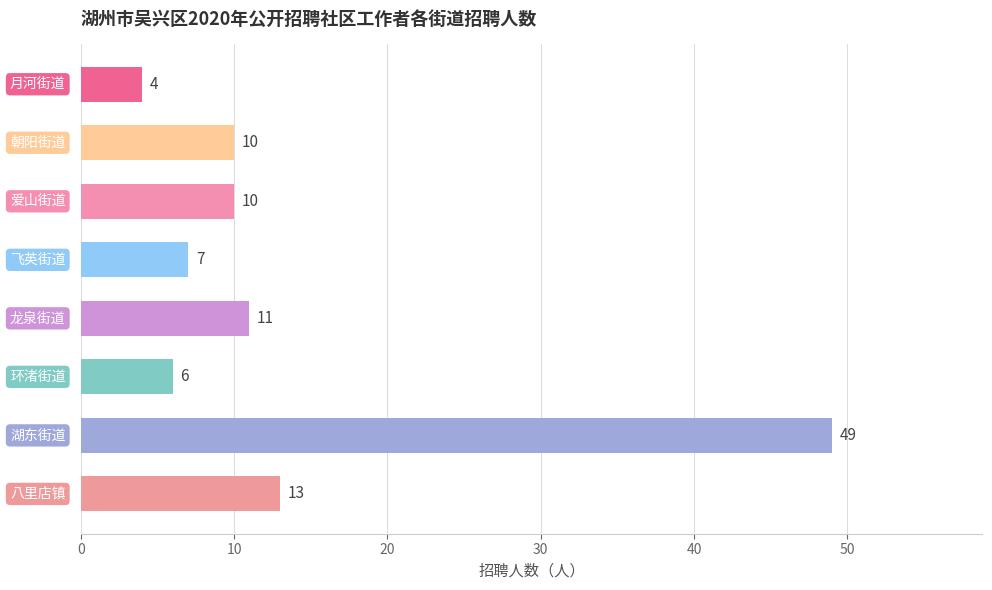

What is the greatest value displayed?

49